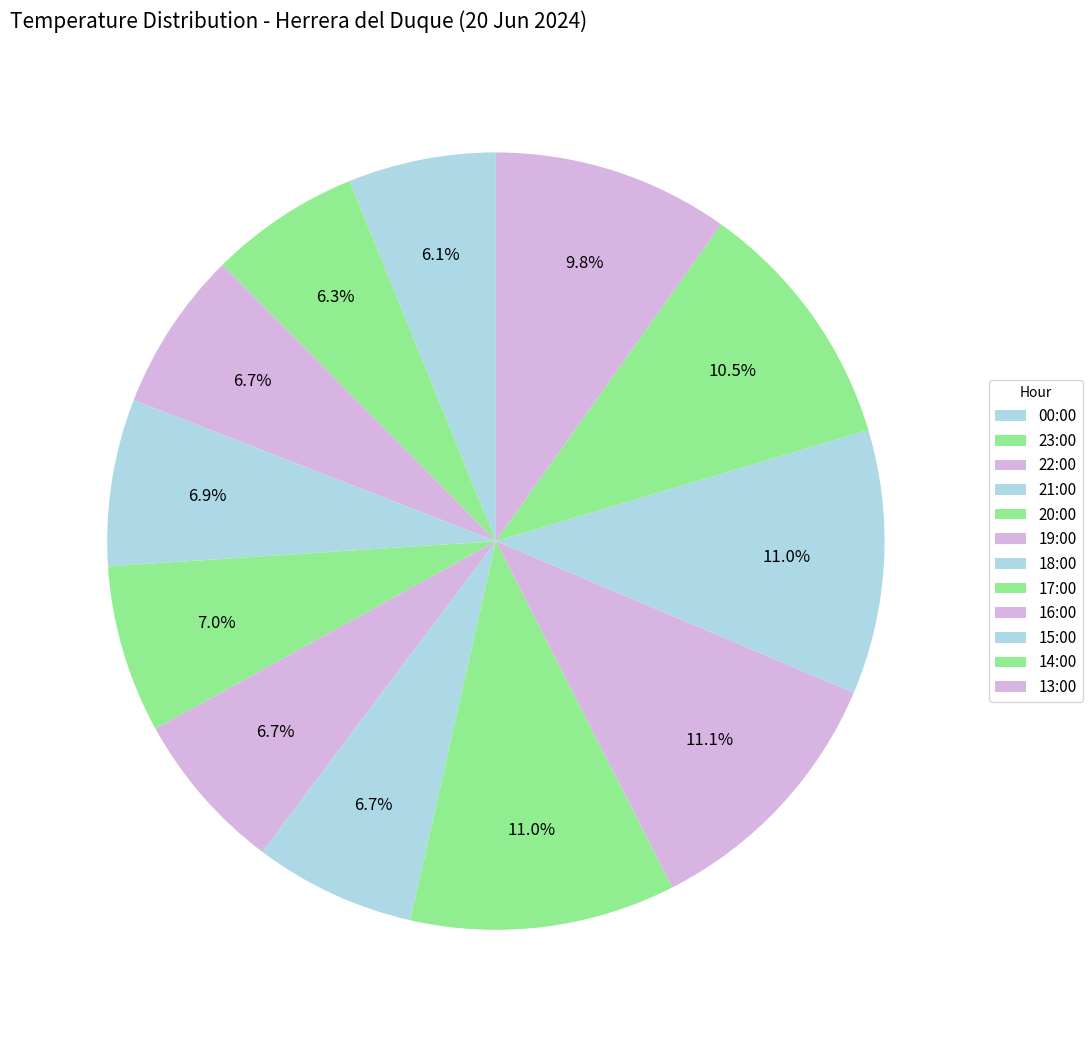

How many slices are in this pie chart?

12